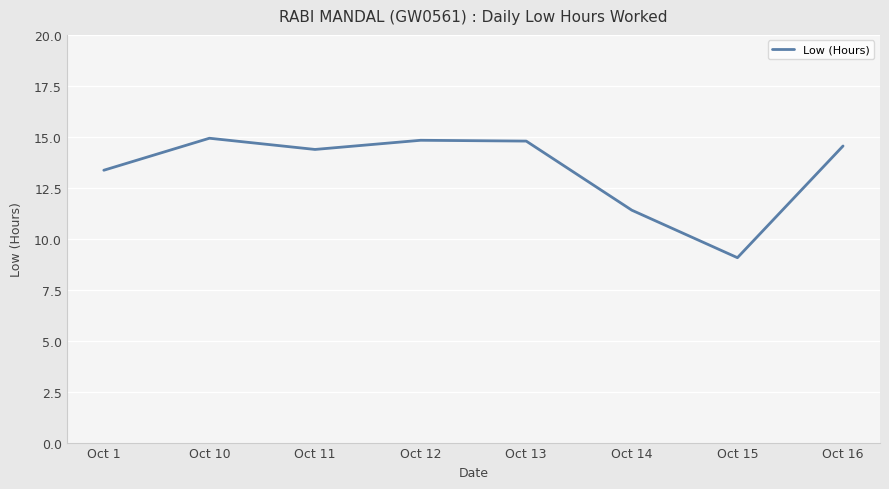

Reading left to right, extract all data points from this chart.

13.4	14.9	14.4	14.8	14.8	11.4	9.1	14.6